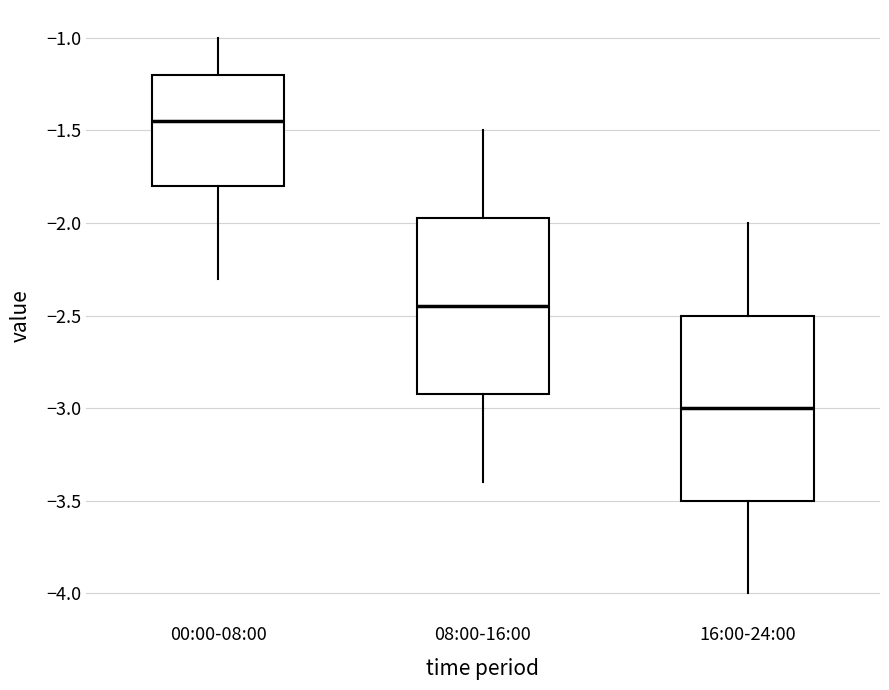

Comparing the boxes themselves (not the whiskers), which one is the tallest?

16:00-24:00